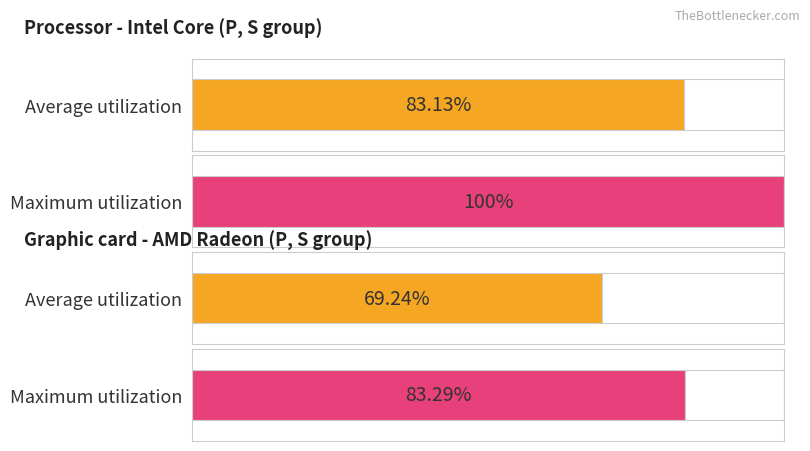

Which series has the largest total across all categories?

Maximum utilization